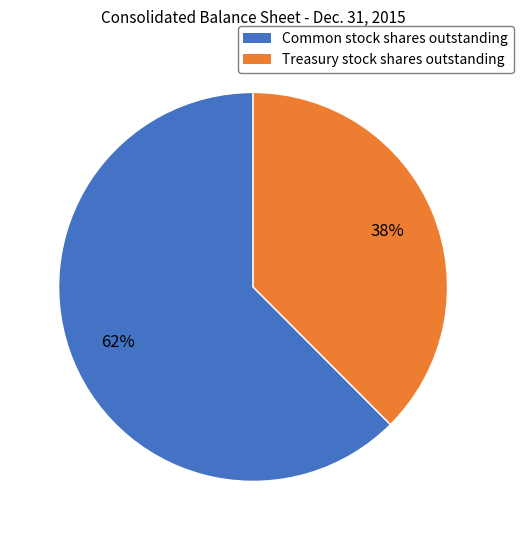

Does any single category account for the majority?

Yes